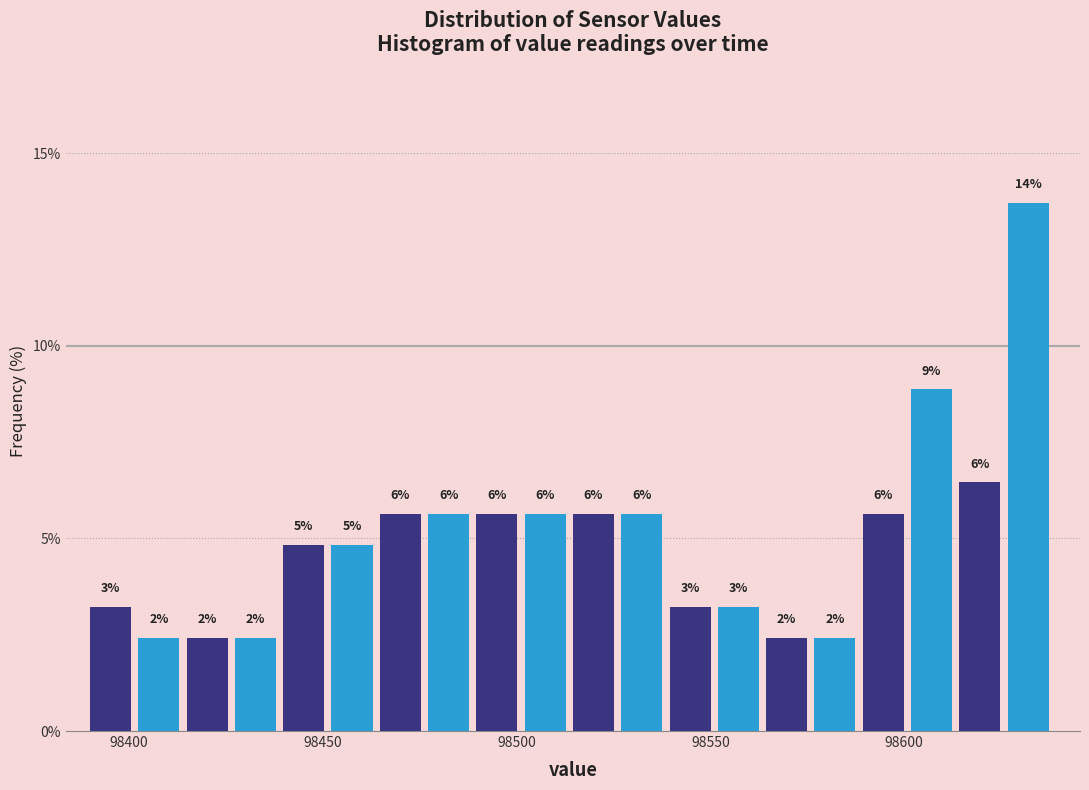

Read against the x-axis, roughly where is the centre of the tallest bar?

98630